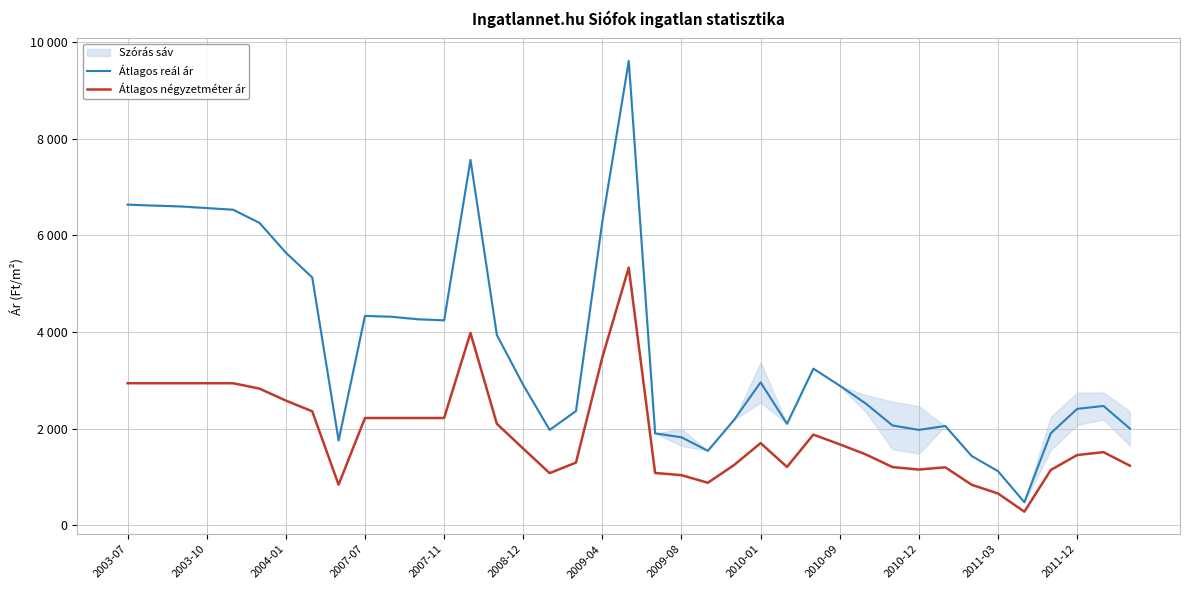

What is the total value across all series at 38?

3240